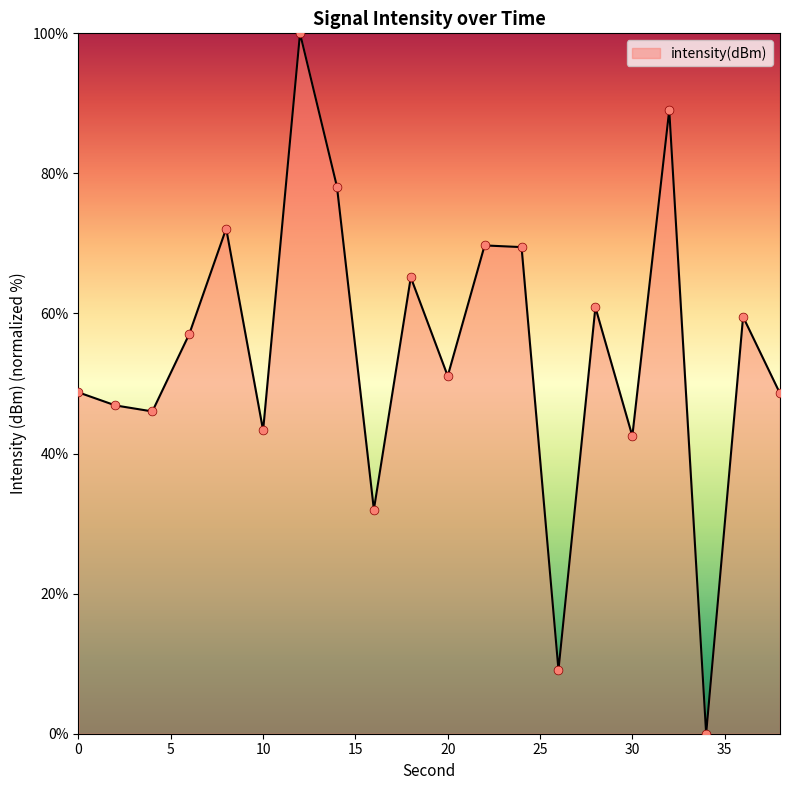

What is the difference between the maximum and minimum values?

100.0